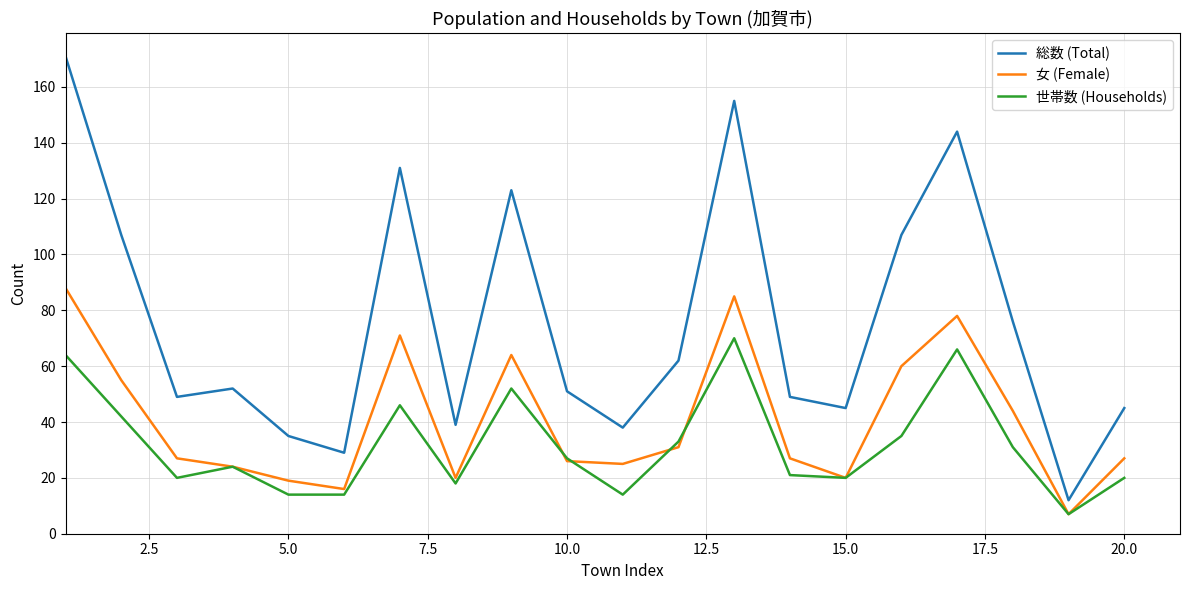

True or false: 総数 (Total) and 世帯数 (Households) cross at least once.

False